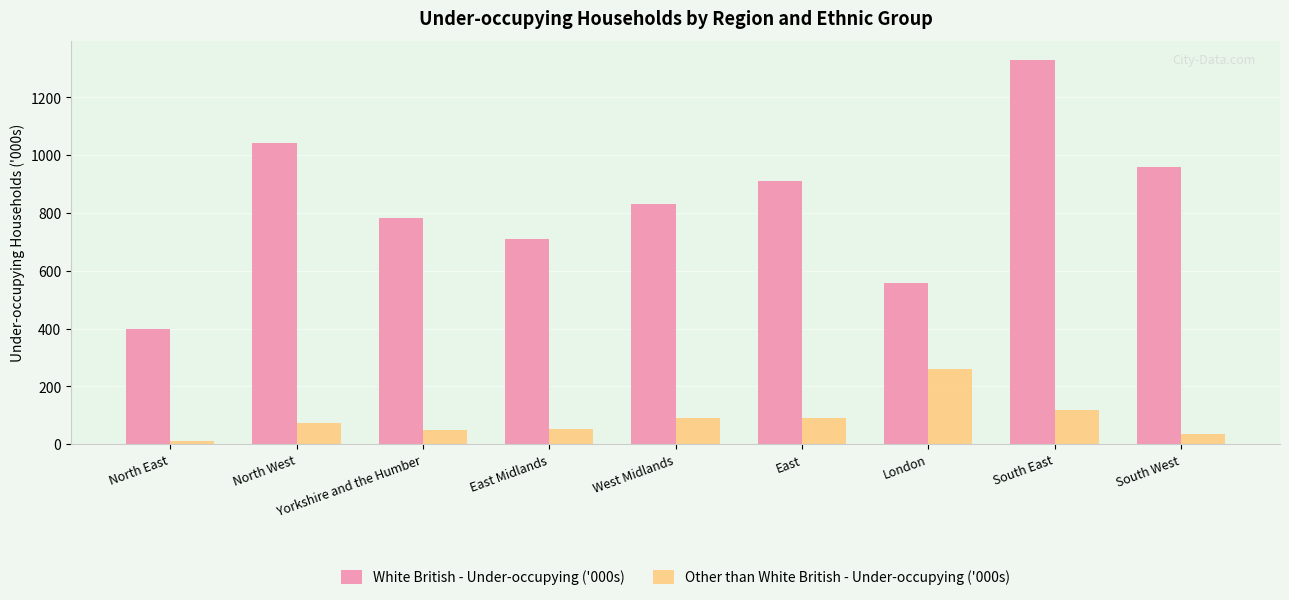

List the labels in order of White British - Under-occupying ('000s) value, largest first.

South East, North West, South West, East, West Midlands, Yorkshire and the Humber, East Midlands, London, North East